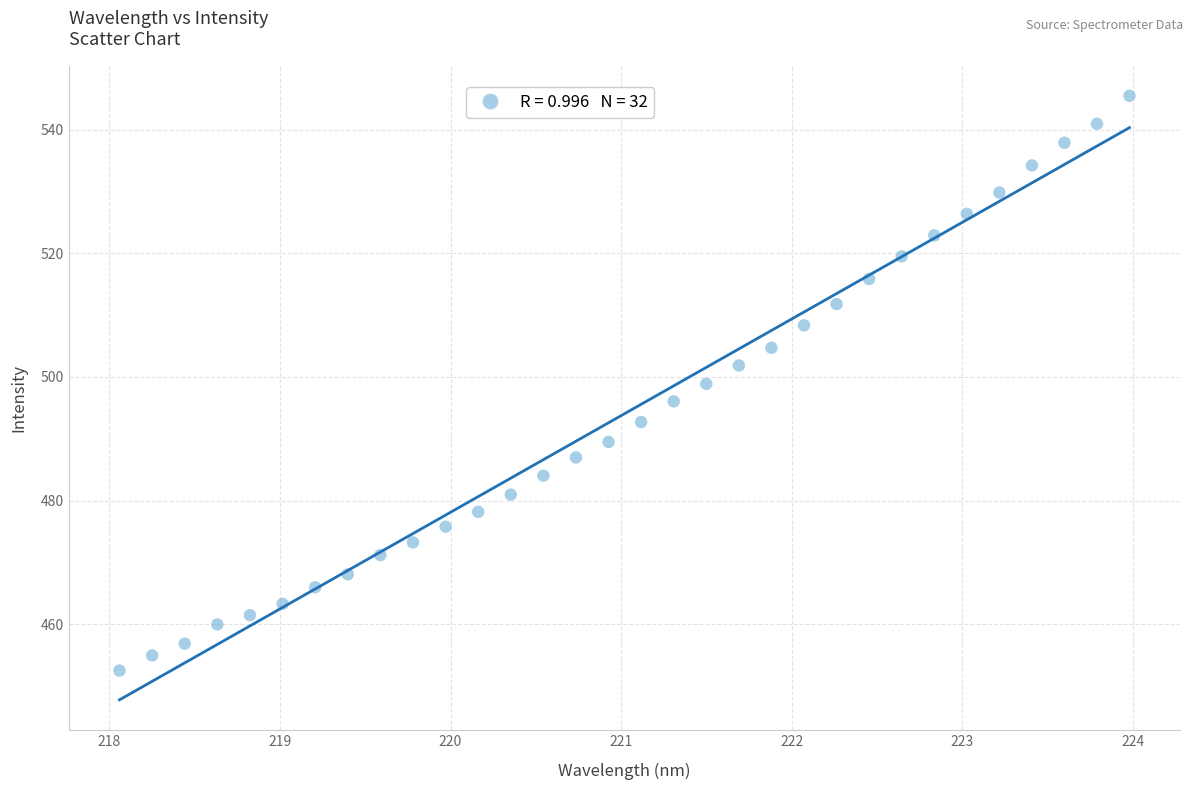

What is the range of Y values (max minus min)?

92.9